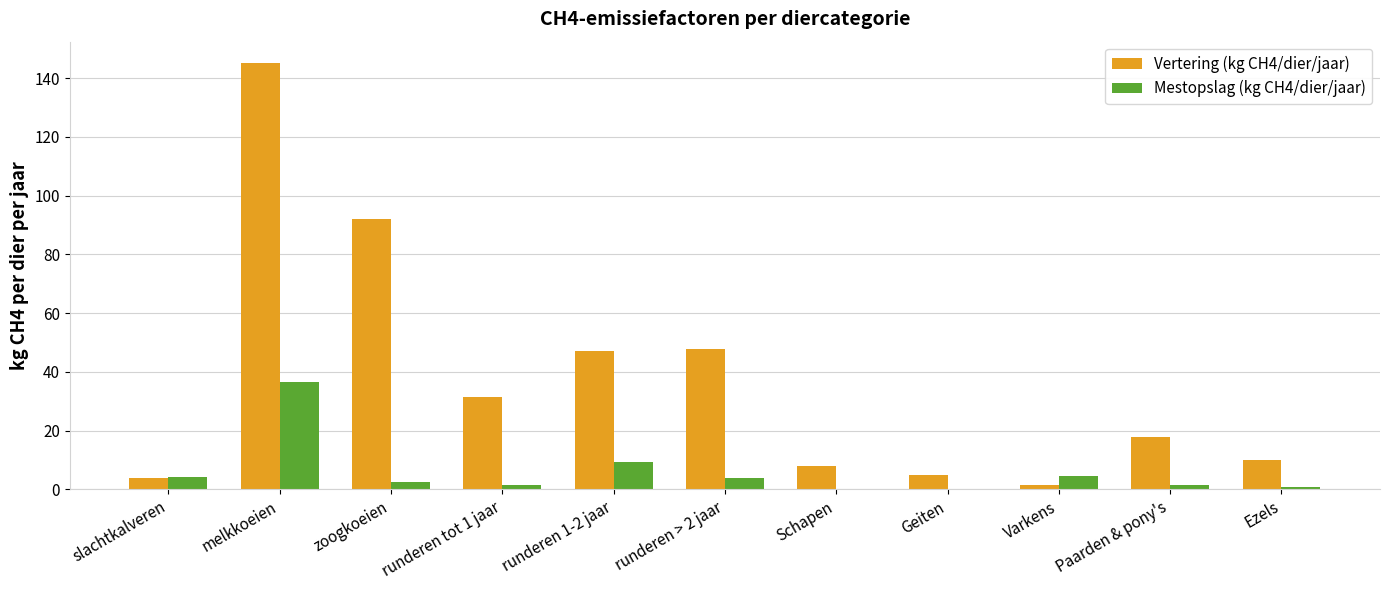

What is the difference between the Mestopslag (kg CH4/dier/jaar) values at runderen tot 1 jaar and runderen > 2 jaar?

2.5